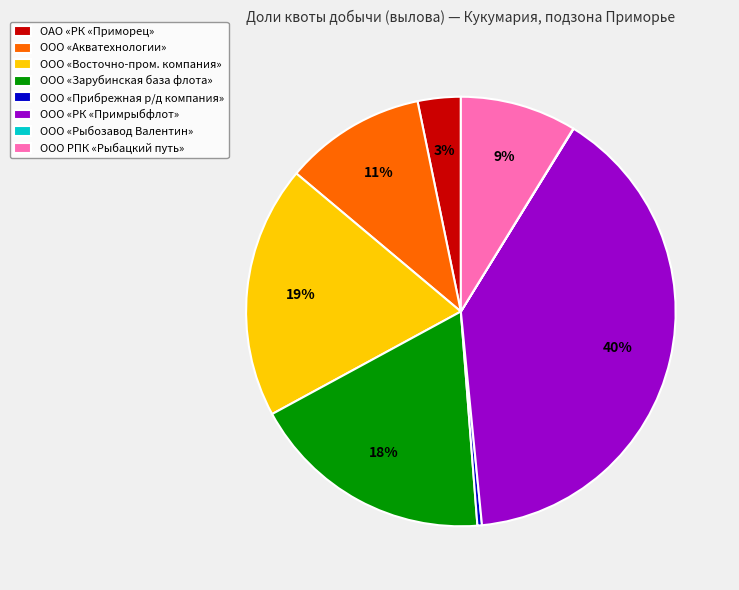

Between ООО «Восточно-пром. компания» and ООО «Акватехнологии», which is larger?

ООО «Восточно-пром. компания»